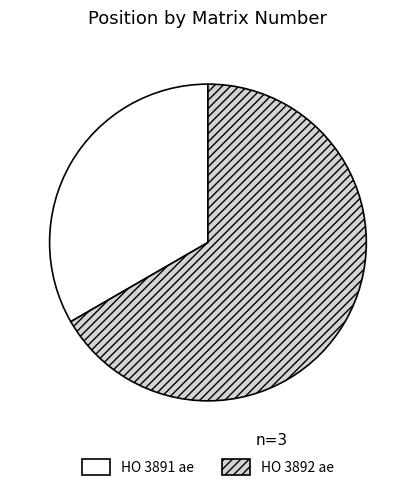

The HO 3892 ae slice represents 67% of the pie. True or false?

True